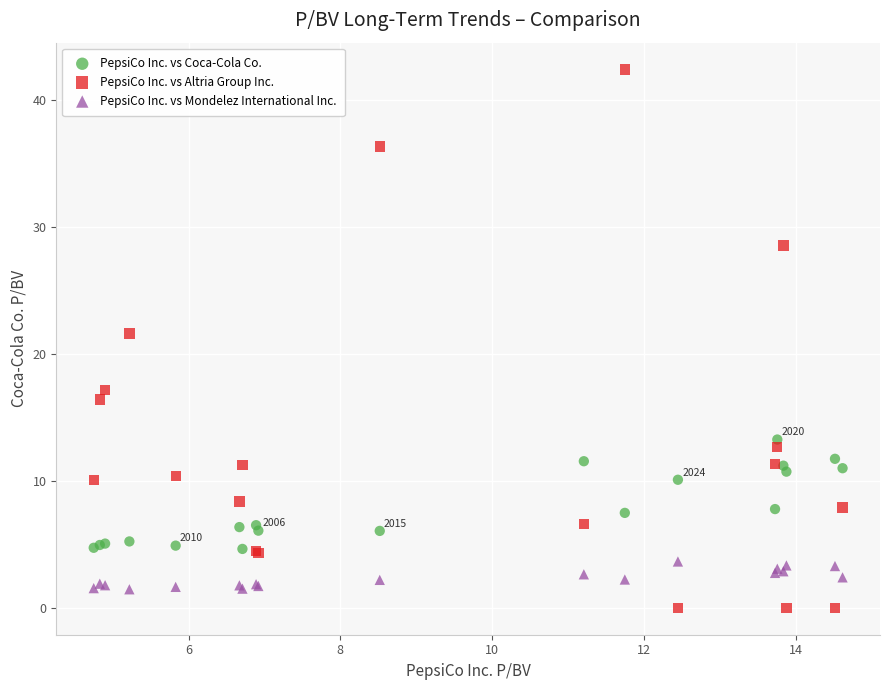

Which series has the widest spread of Y values?

PepsiCo Inc. vs Altria Group Inc.